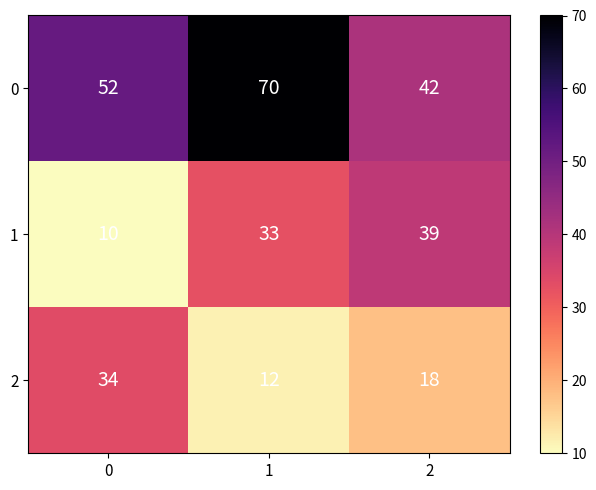

What is the spread (max minus min) of values at 0?

42